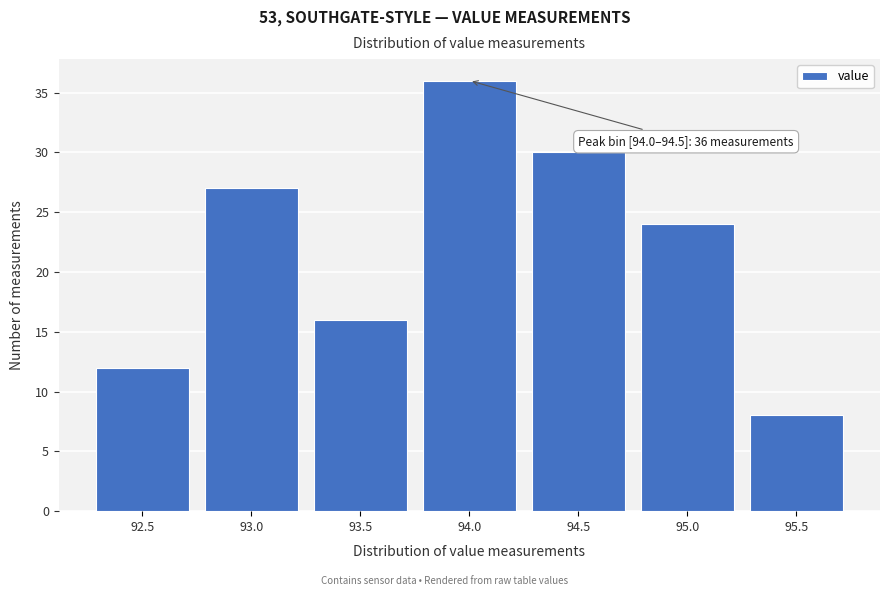

Reading left to right, list all the values displayed in this chart.

92.5=12	93.0=27	93.5=16	94.0=36	94.5=30	95.0=24	95.5=8